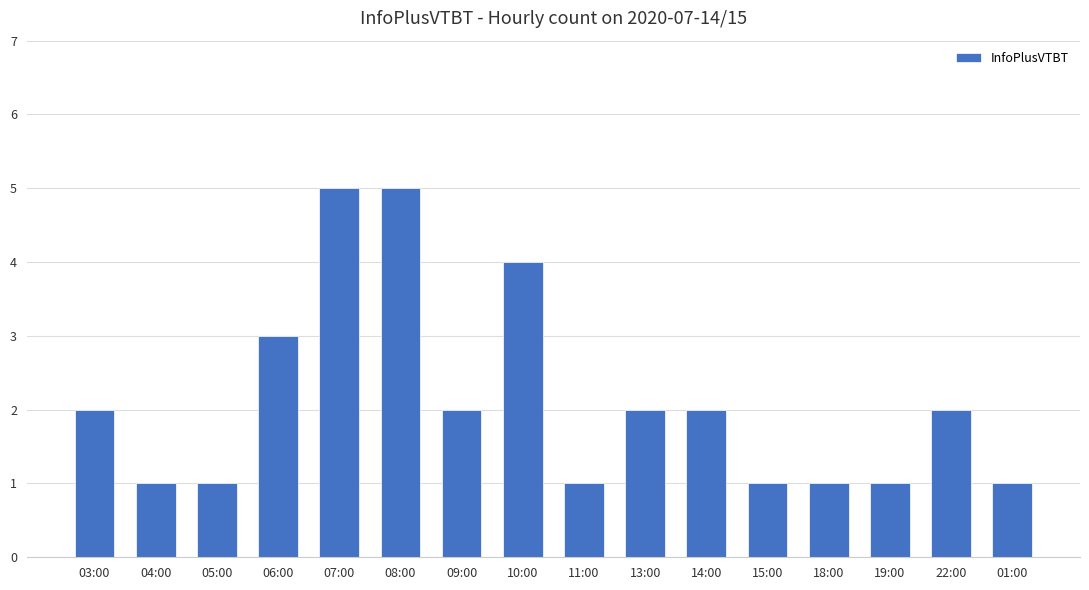

What is the label of the 14th bar from the right?

05:00